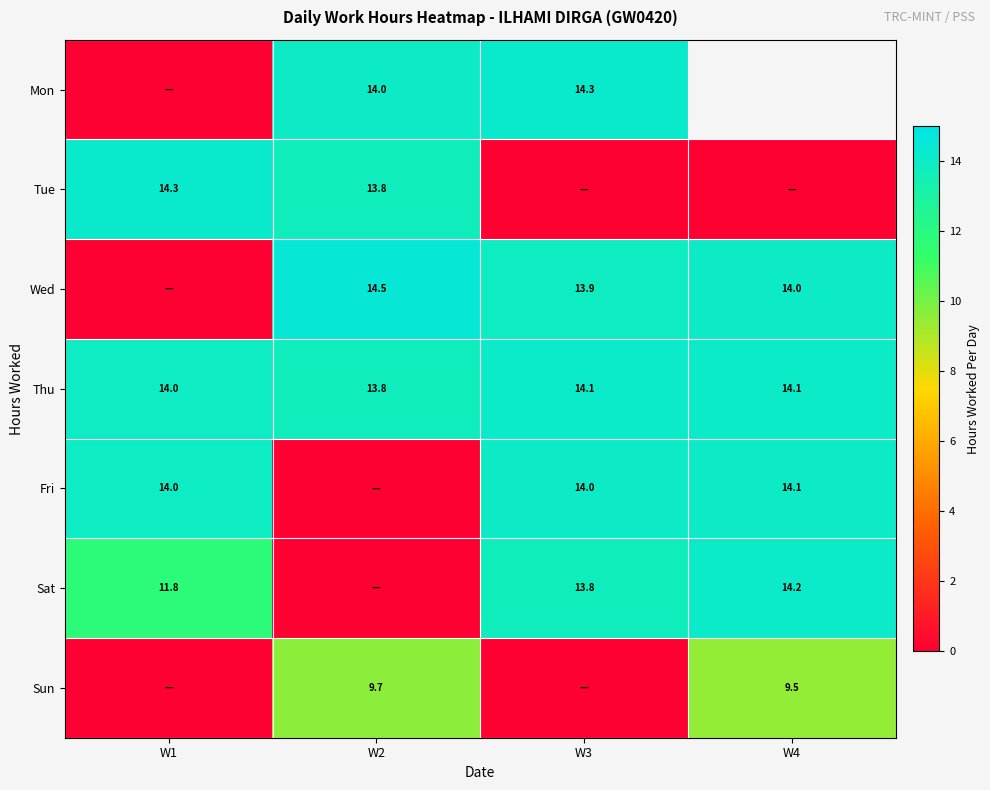

How many series are shown in this chart?

7